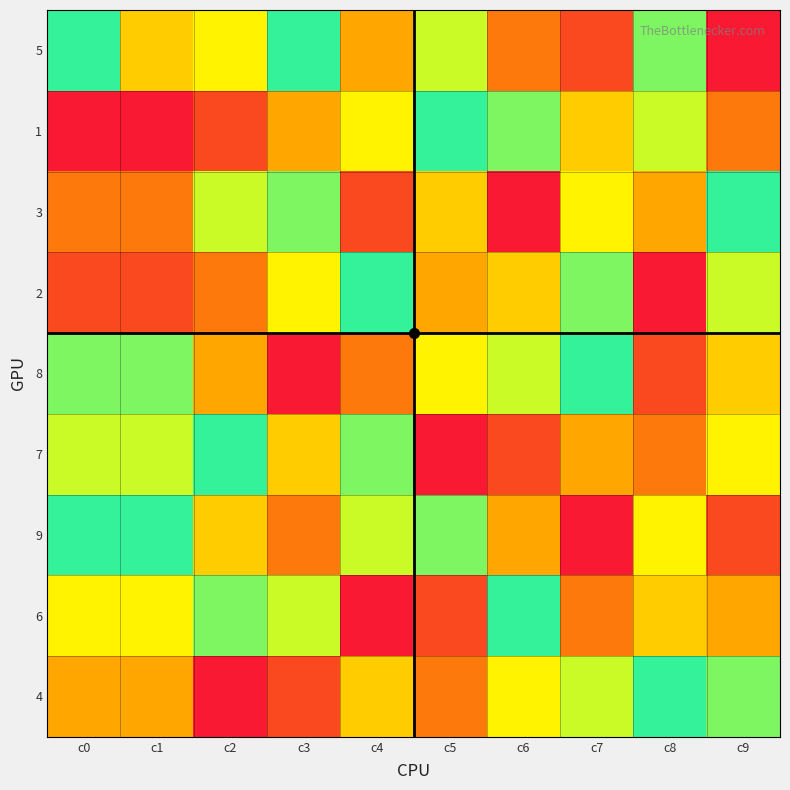

Reading left to right, transcribe all the data shown in this chart.

5: c0=9	c1=5	c2=6	c3=9	c4=4	c5=7	c6=3	c7=2	c8=8	c9=1
1: c0=1	c1=1	c2=2	c3=4	c4=6	c5=9	c6=8	c7=5	c8=7	c9=3
3: c0=3	c1=3	c2=7	c3=8	c4=2	c5=5	c6=1	c7=6	c8=4	c9=9
2: c0=2	c1=2	c2=3	c3=6	c4=9	c5=4	c6=5	c7=8	c8=1	c9=7
8: c0=8	c1=8	c2=4	c3=1	c4=3	c5=6	c6=7	c7=9	c8=2	c9=5
7: c0=7	c1=7	c2=9	c3=5	c4=8	c5=1	c6=2	c7=4	c8=3	c9=6
9: c0=9	c1=9	c2=5	c3=3	c4=7	c5=8	c6=4	c7=1	c8=6	c9=2
6: c0=6	c1=6	c2=8	c3=7	c4=1	c5=2	c6=9	c7=3	c8=5	c9=4
4: c0=4	c1=4	c2=1	c3=2	c4=5	c5=3	c6=6	c7=7	c8=9	c9=8